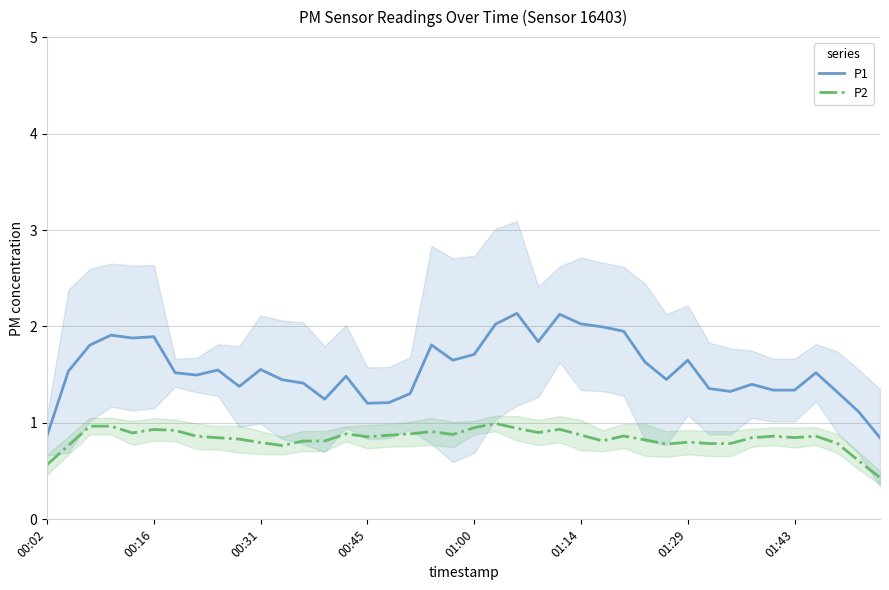

At which category is the sum across all series the highest?

22